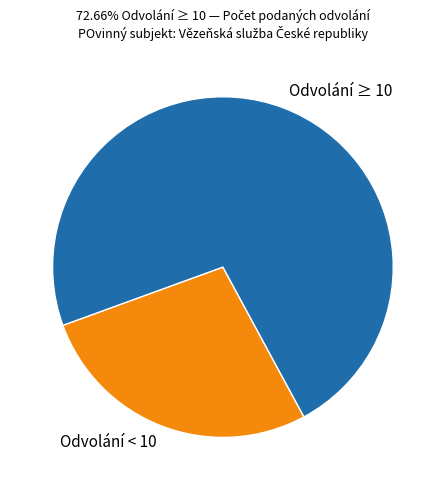

Combined, do Odvolání < 10 and Odvolání ≥ 10 account for over 50%?

Yes